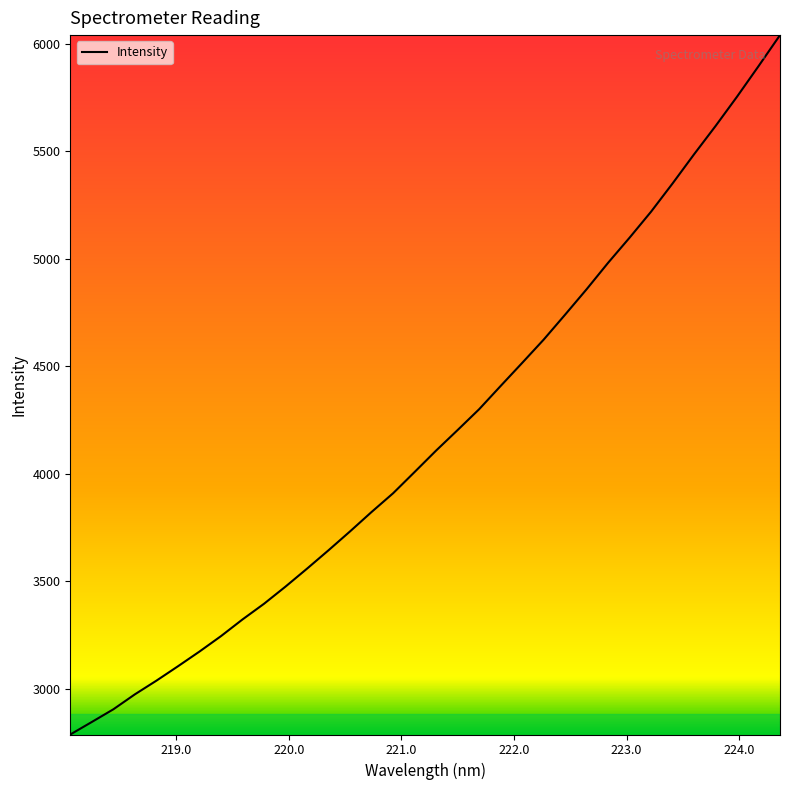

What is the difference between the maximum and minimum values?

3254.6